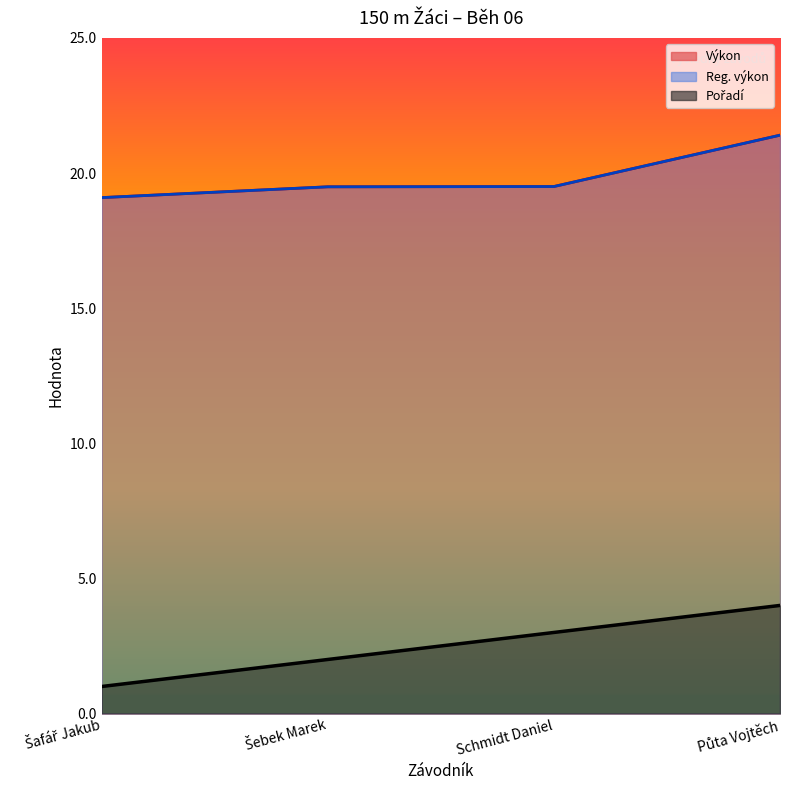

At which label does Reg. výkon reach its peak?

Půta Vojtěch